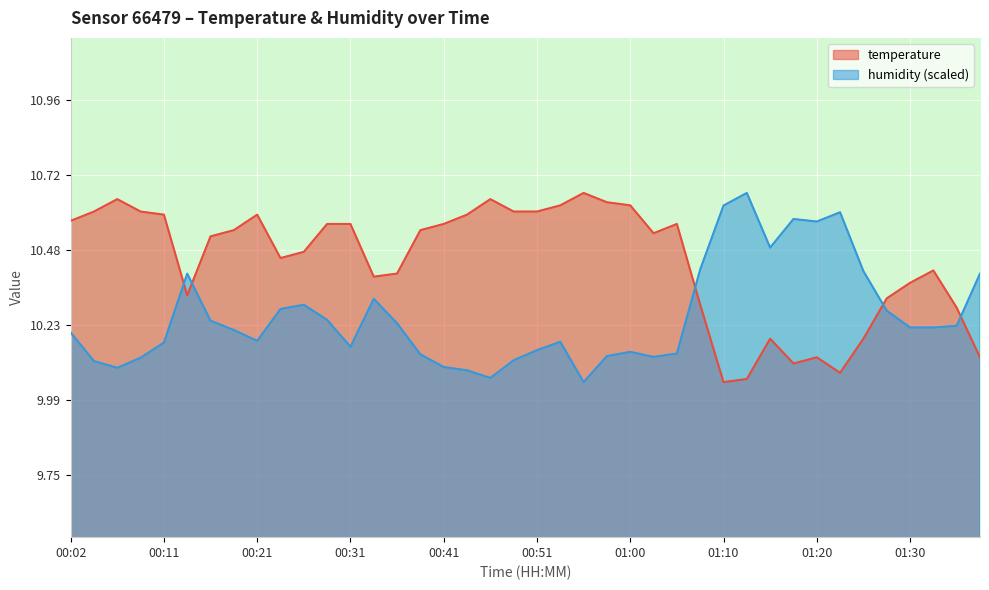

How many times do temperature and humidity cross each other?

5